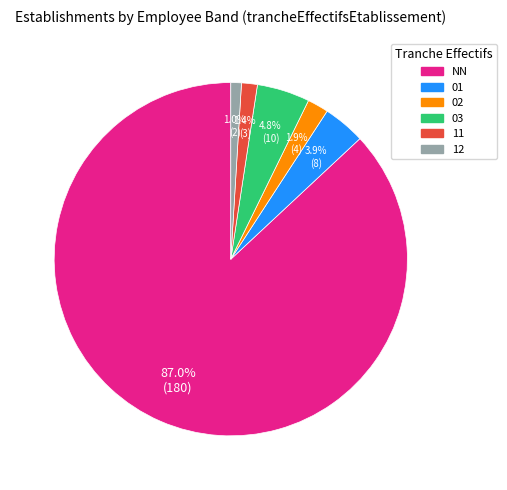

The 03 slice represents 5% of the pie. True or false?

True